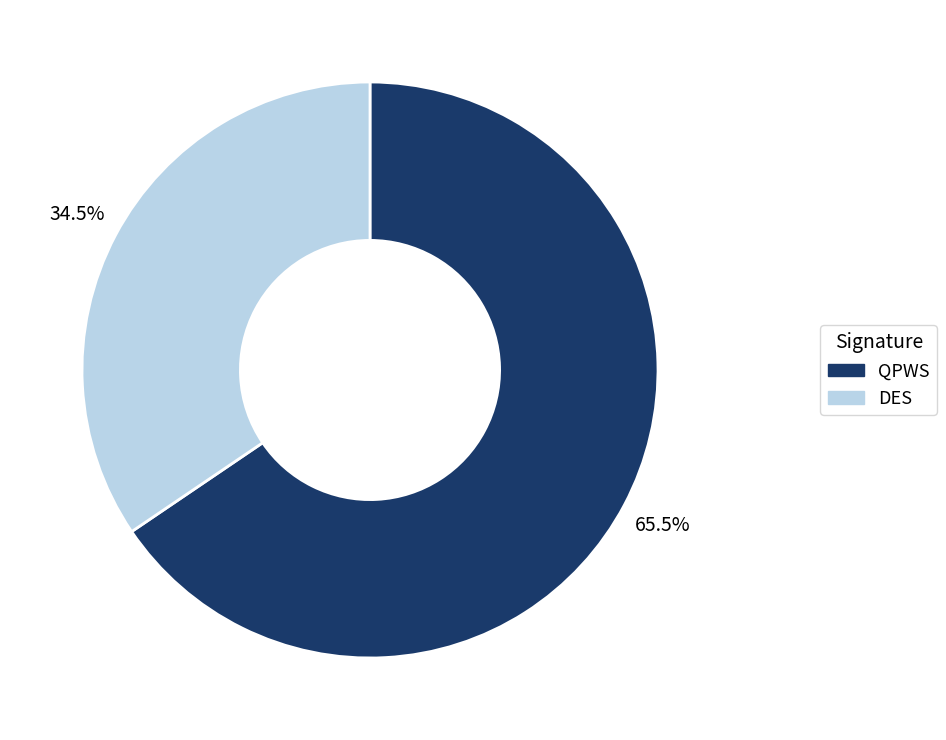

Count the number of slices in the pie.

2